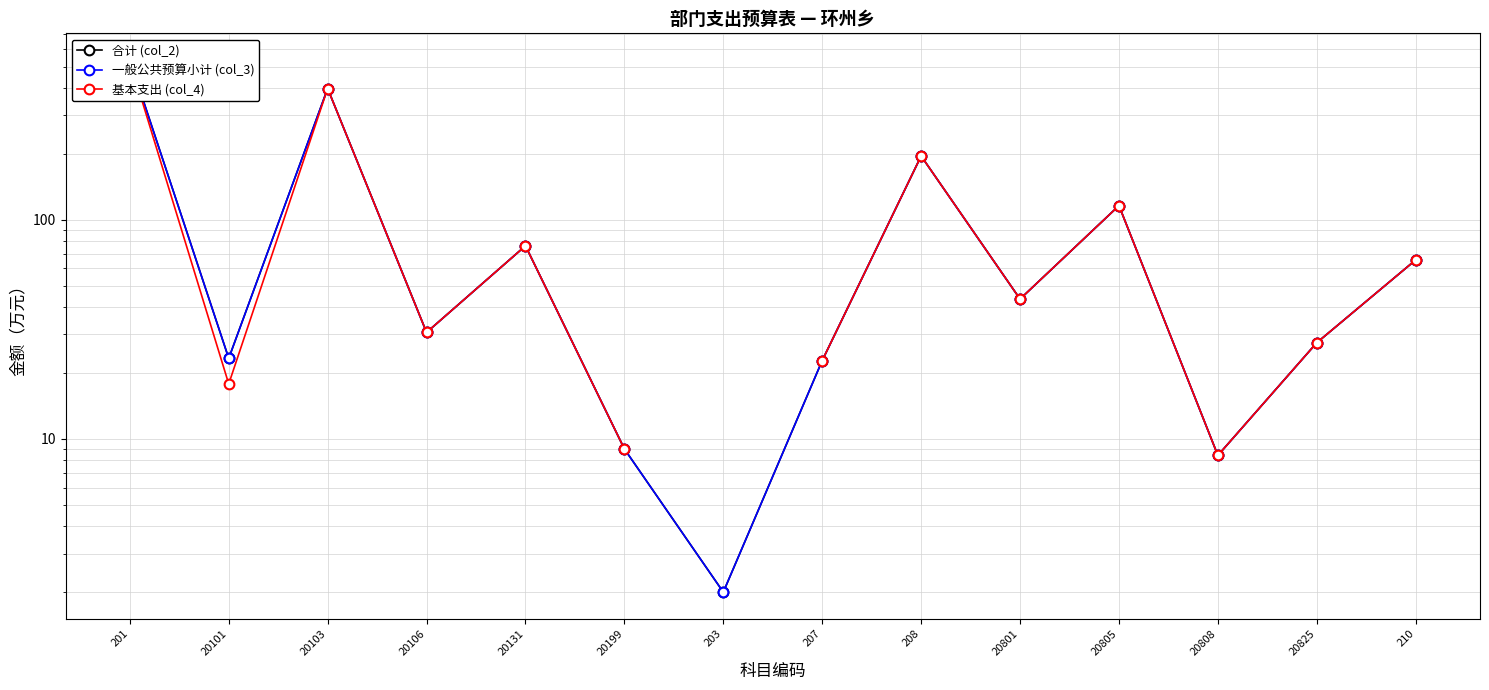

What value does the 合计 (col_2) series have at 20808?

8.4